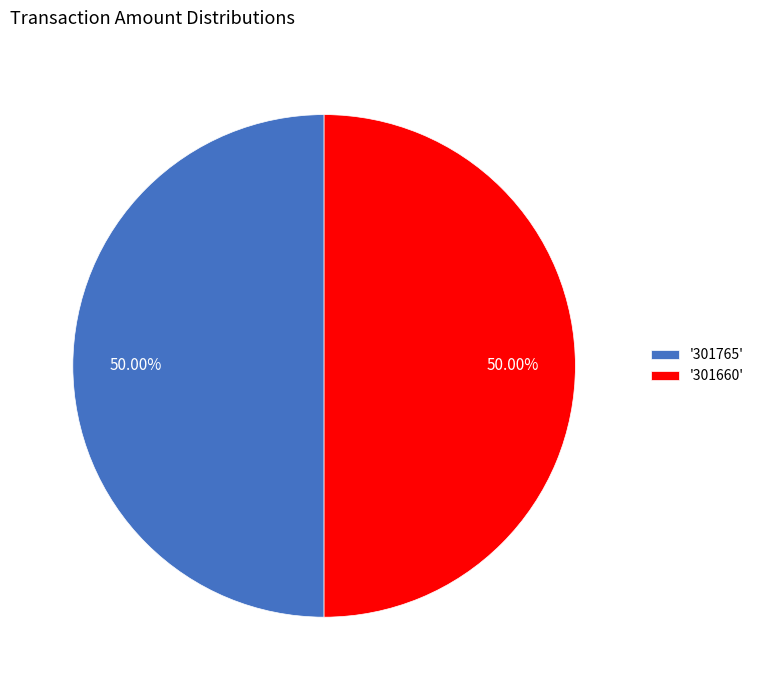

Combined, do '301765' and '301660' account for over 50%?

Yes